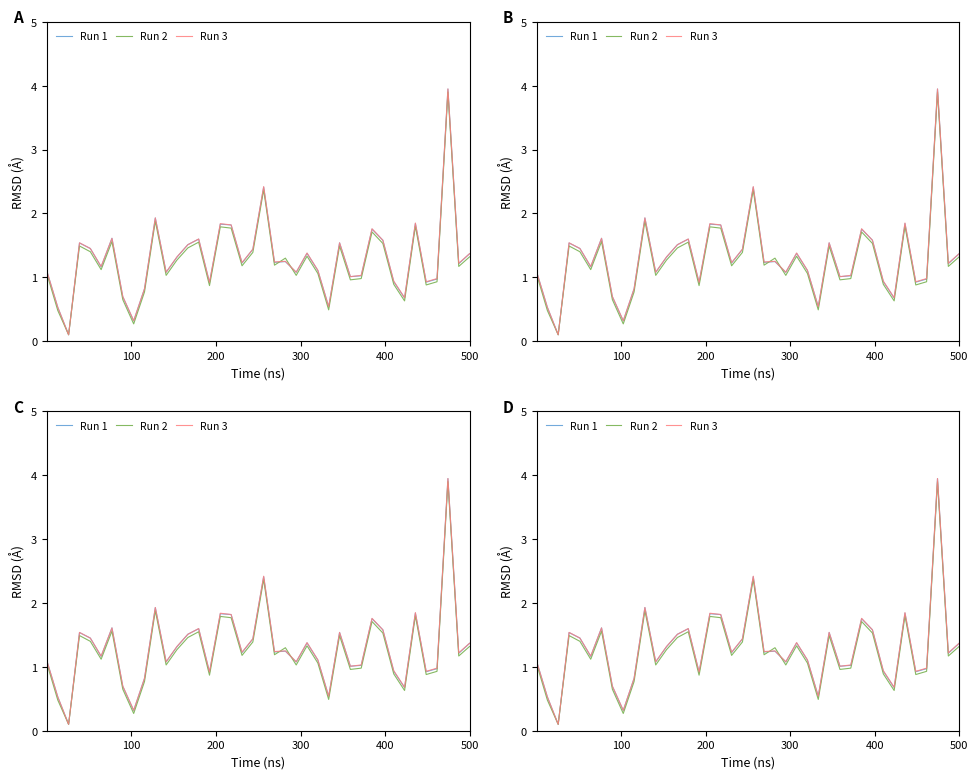

What is the sum of all Run 1 values?

51.8